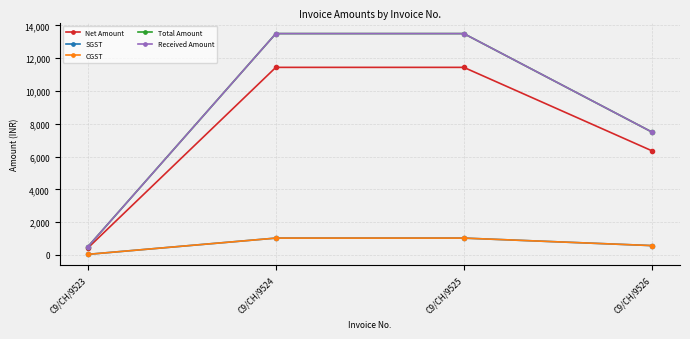

How many lines are shown in the chart?

5